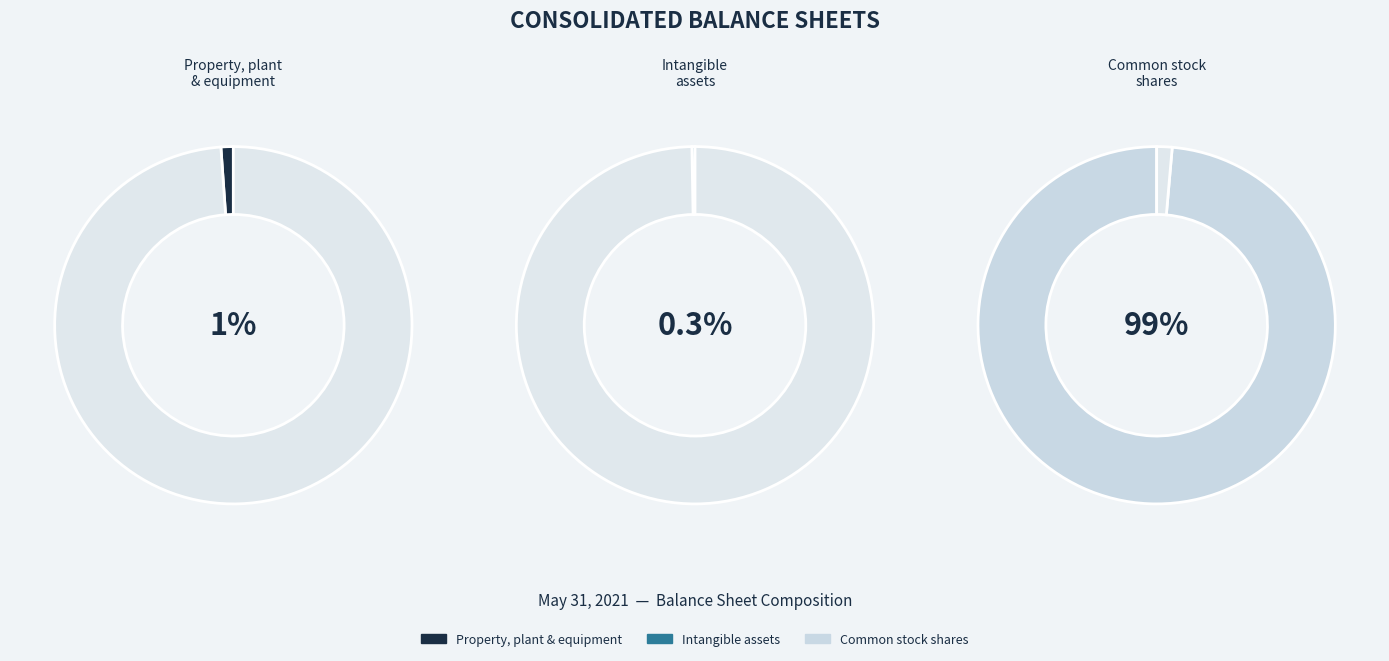

Is there any slice that represents more than half of the pie?

Yes